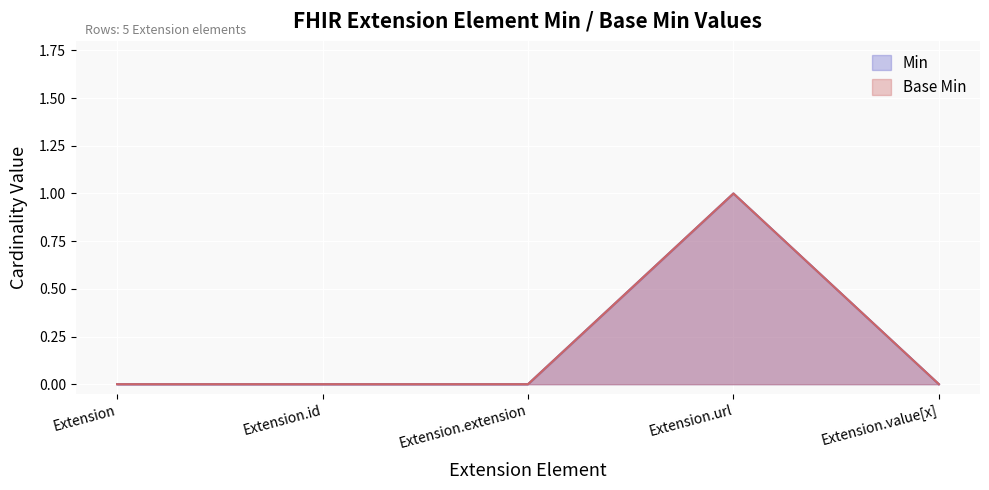

Reading left to right, extract all data points from this chart.

Min: Extension=0	Extension.id=0	Extension.extension=0	Extension.url=1	Extension.value[x]=0
Base Min: Extension=0	Extension.id=0	Extension.extension=0	Extension.url=1	Extension.value[x]=0